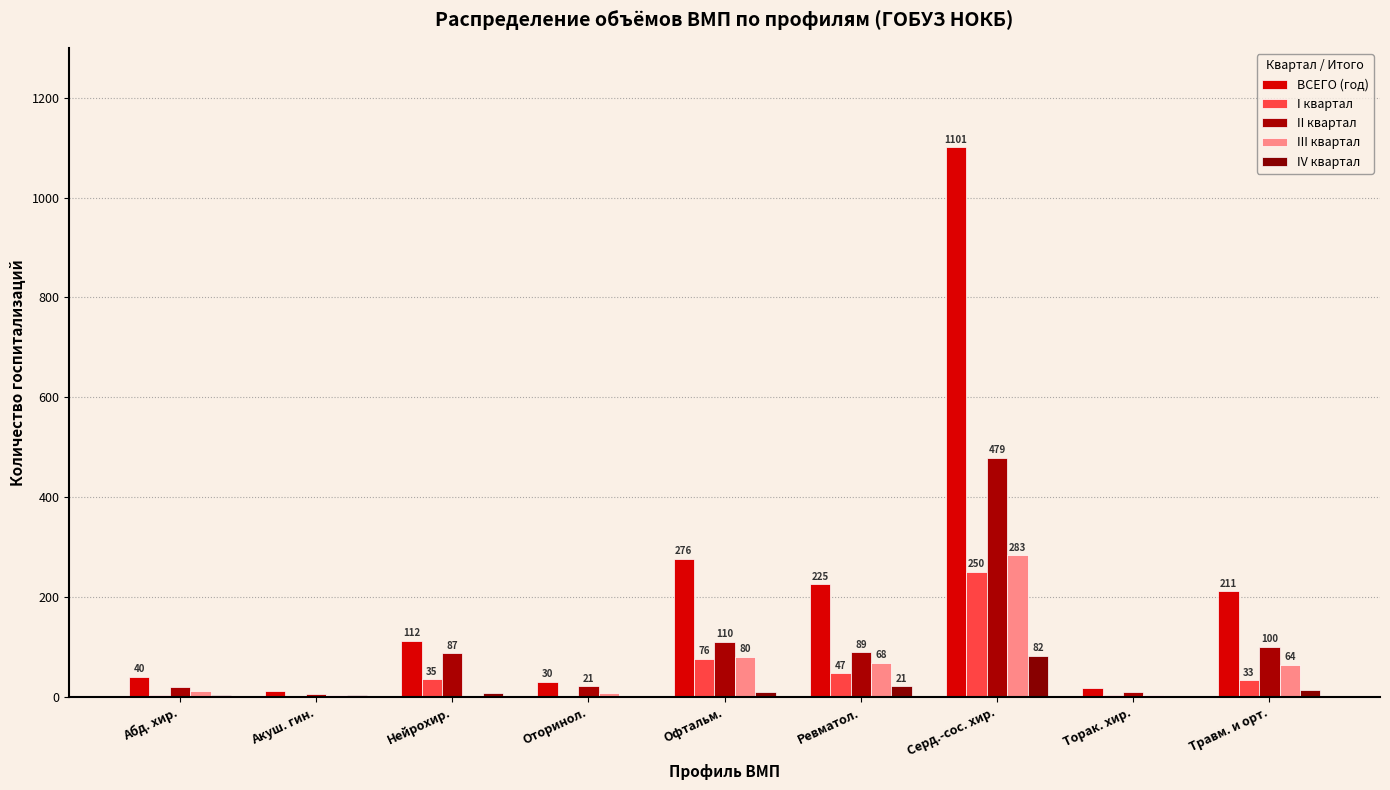

Where is ВСЕГО (год) nearest to the value 556?

Офтальм.